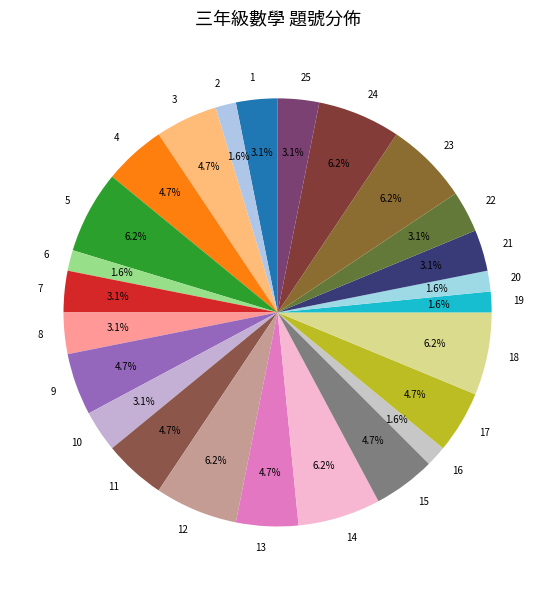

What is the total percentage of 9 and 7?

7.8%